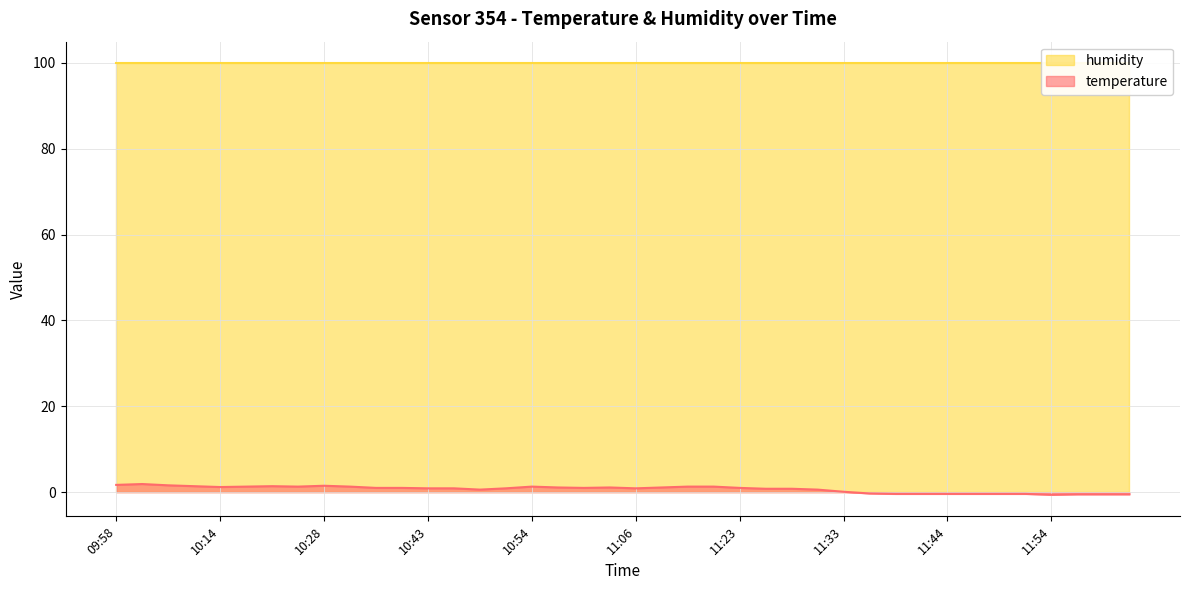

Rank the categories by value from highest to lowest.

10:01, 09:58, 10:03, 10:28, 10:06, 10:20, 10:17, 10:23, 10:30, 10:54, 11:14, 11:17, 10:14, 10:56, 11:04, 11:11, 10:33, 10:35, 10:59, 11:23, 10:43, 10:46, 10:51, 11:06, 11:25, 11:28, 10:48, 11:31, 11:33, 11:36, 11:38, 11:41, 11:44, 11:46, 11:49, 11:52, 11:57, 11:59, 12:08, 11:54